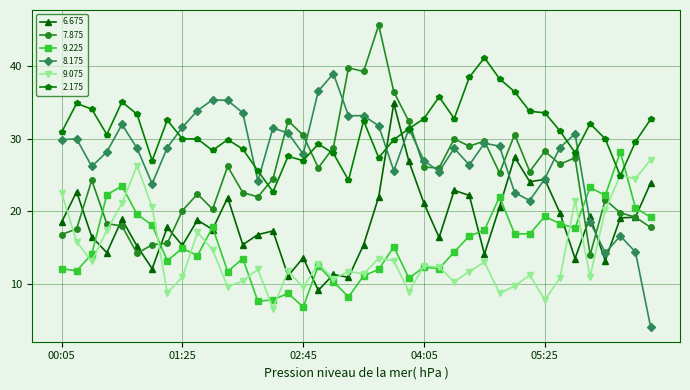

How many distinct data groups are displayed?

6